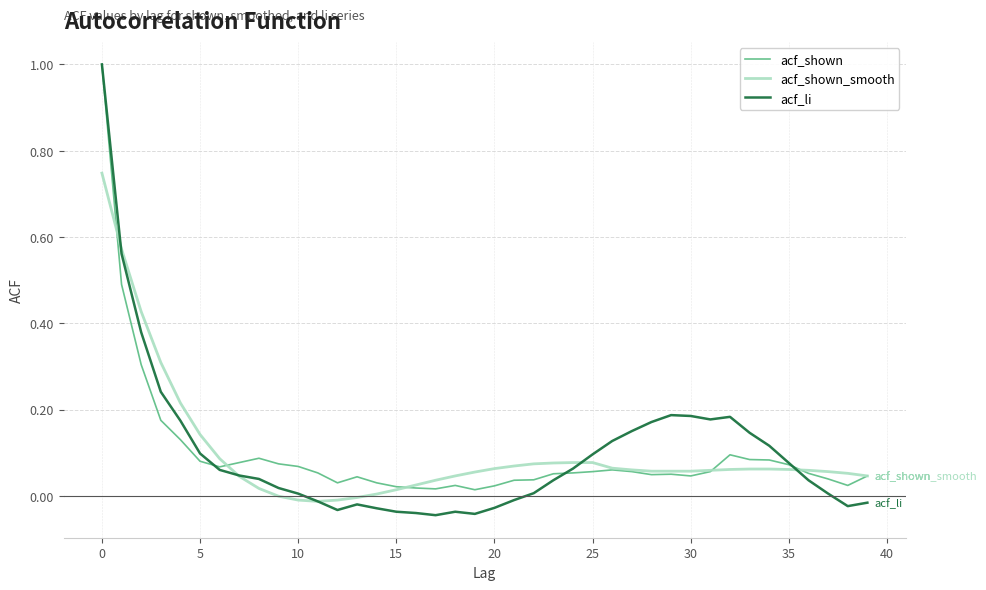

True or false: acf_li and acf_shown_smooth intersect in this chart.

True